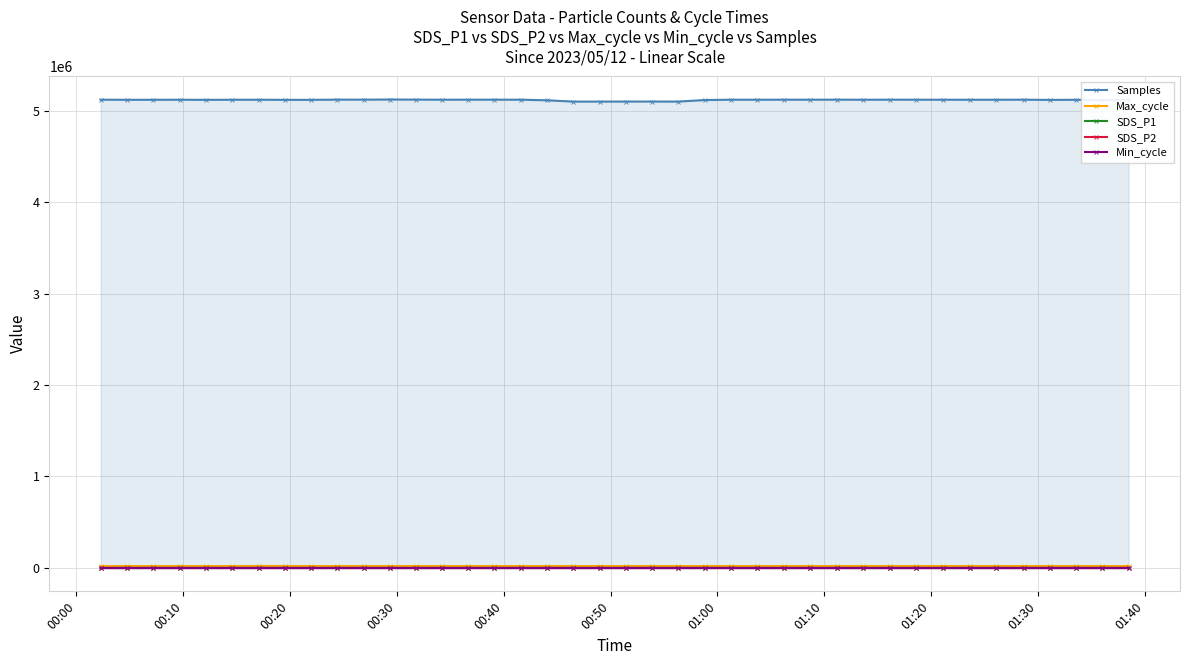

True or false: Samples and Min_cycle intersect in this chart.

False